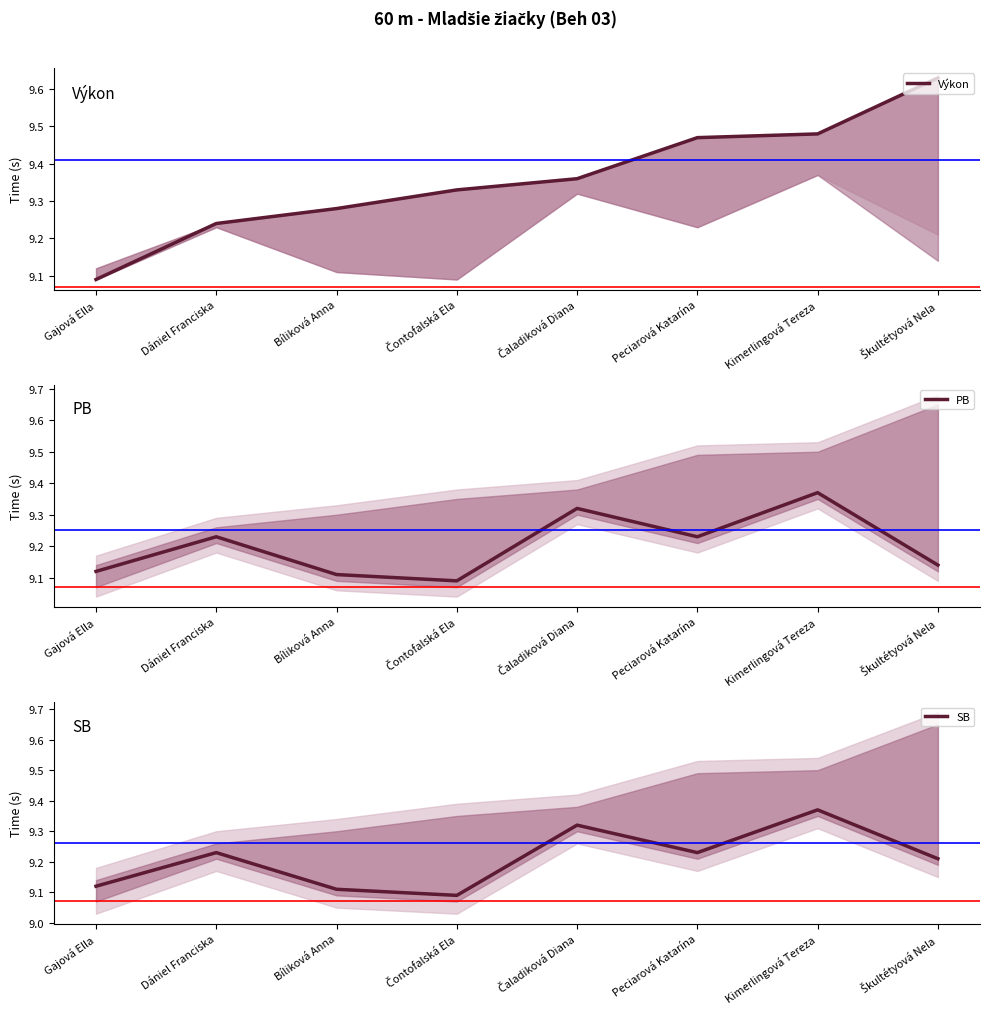

Which series has the widest spread of values?

Výkon